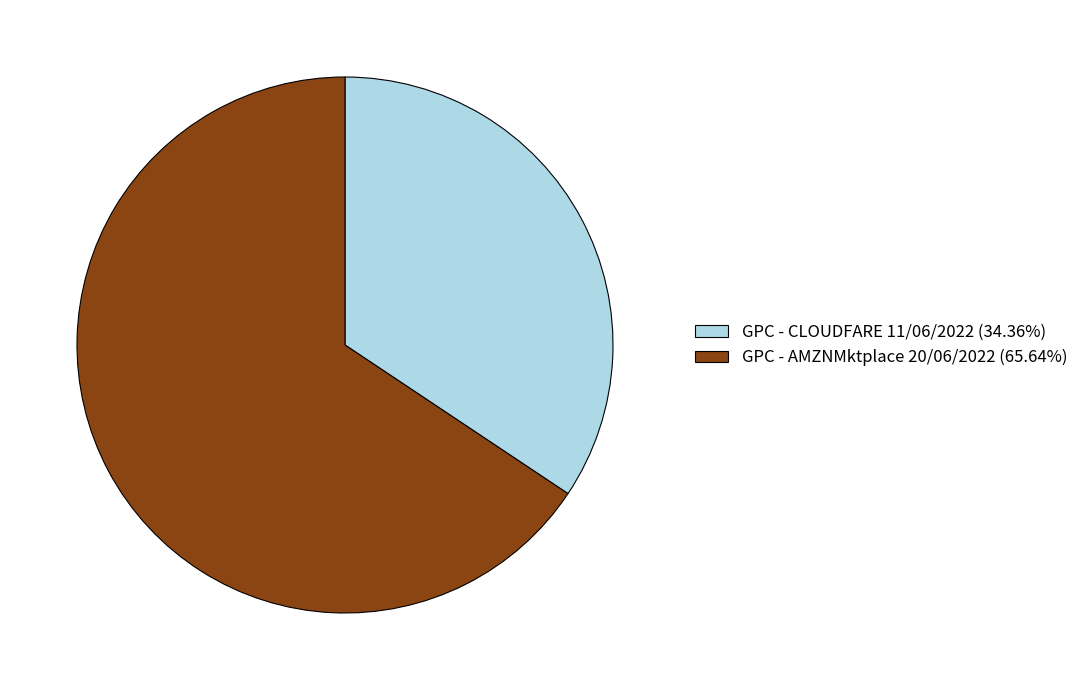

Which category has the smallest portion of the pie?

GPC - CLOUDFARE 11/06/2022